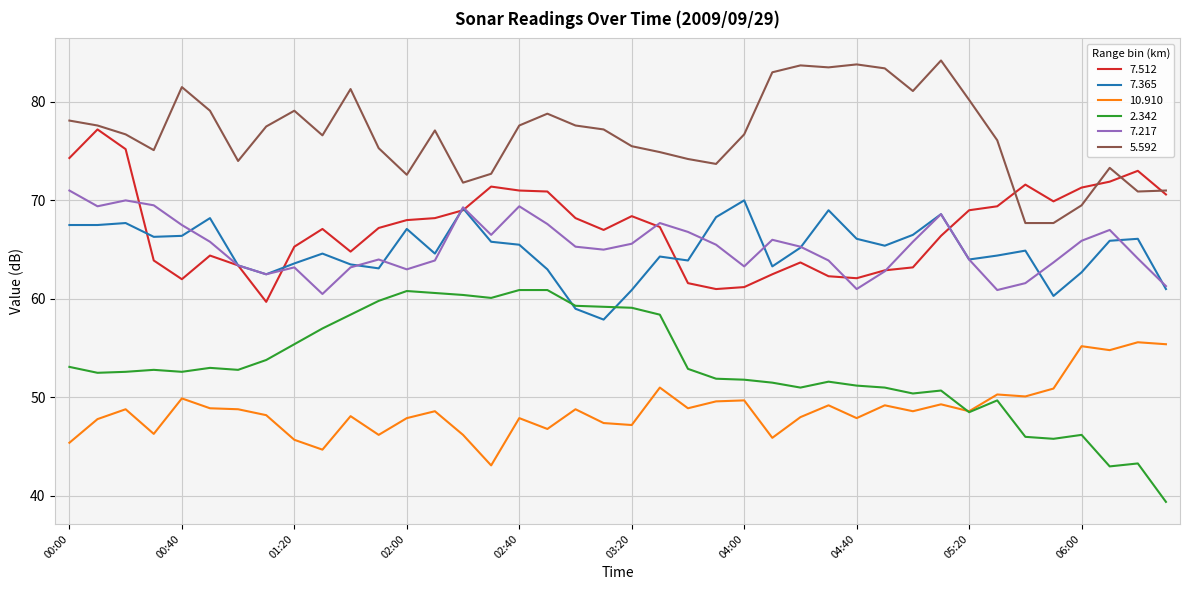

Which series has the largest total across all categories?

5.592